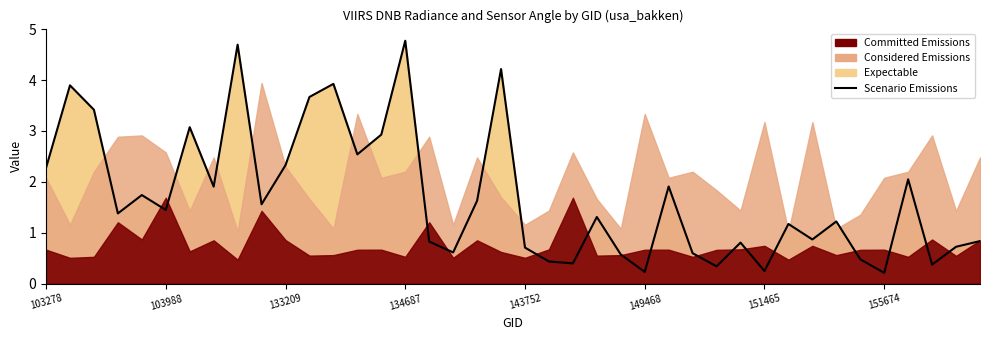

What value does the data have at 151465?

0.2